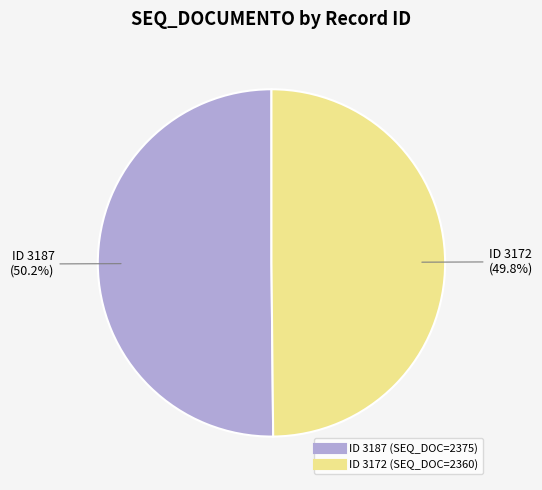

Count the number of slices in the pie.

2